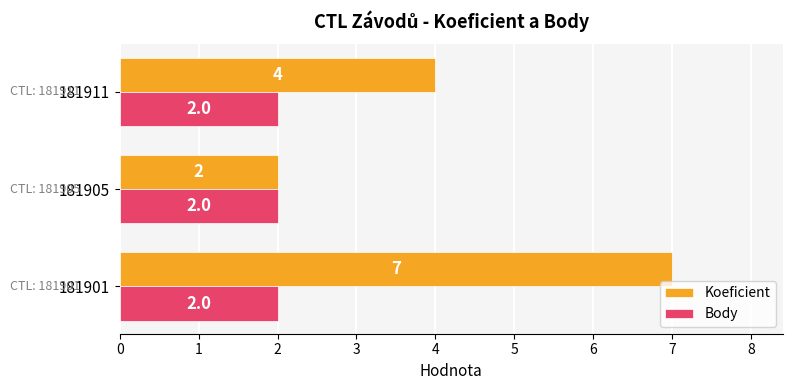

At which label is Koeficient closest to 4?

181911